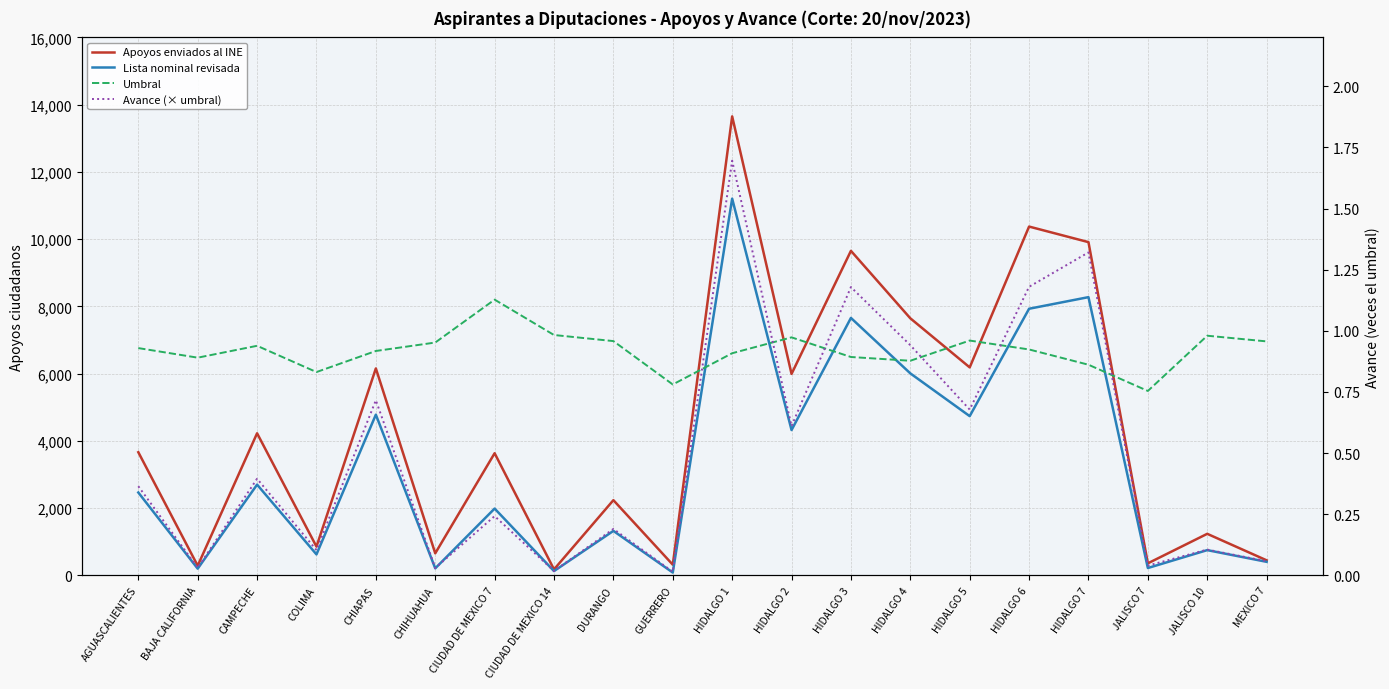

What is the sum of the Avance (× umbral) values at JALISCO 10 and CIUDAD DE MEXICO 7?

0.3